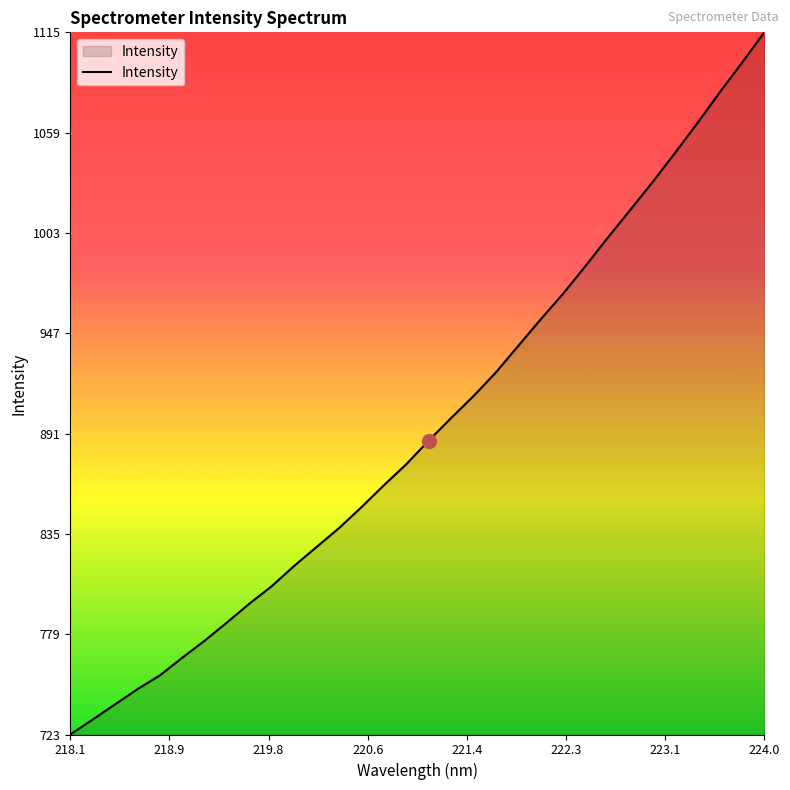

What is the maximum value shown in the chart?

1115.1